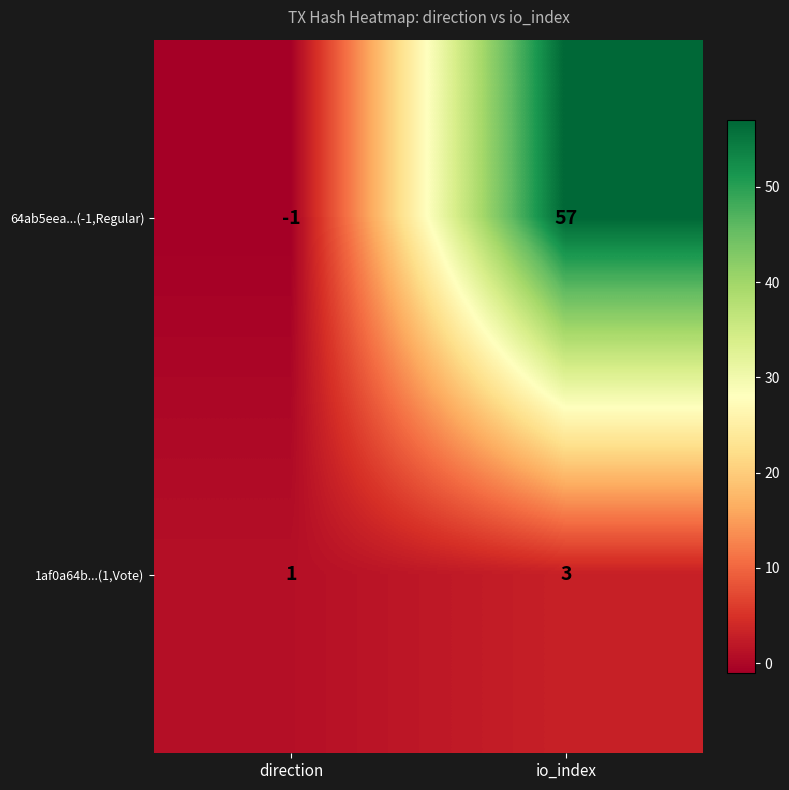

Where is 64ab5eea...(-1,Regular) nearest to the value 28?

direction